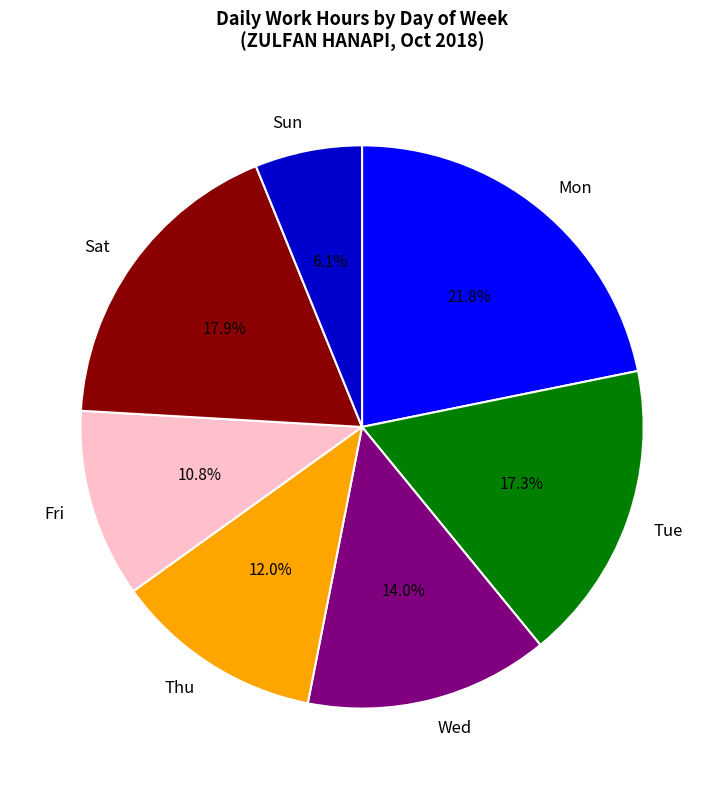

Approximately how many times larger is the value at Wed compared to Sun?

2.3